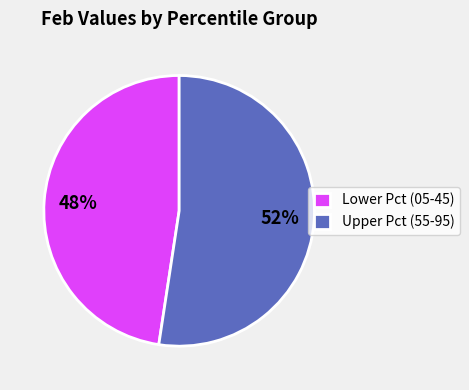

What percentage is the Upper Pct (55-95) slice, to the nearest percent?

52%